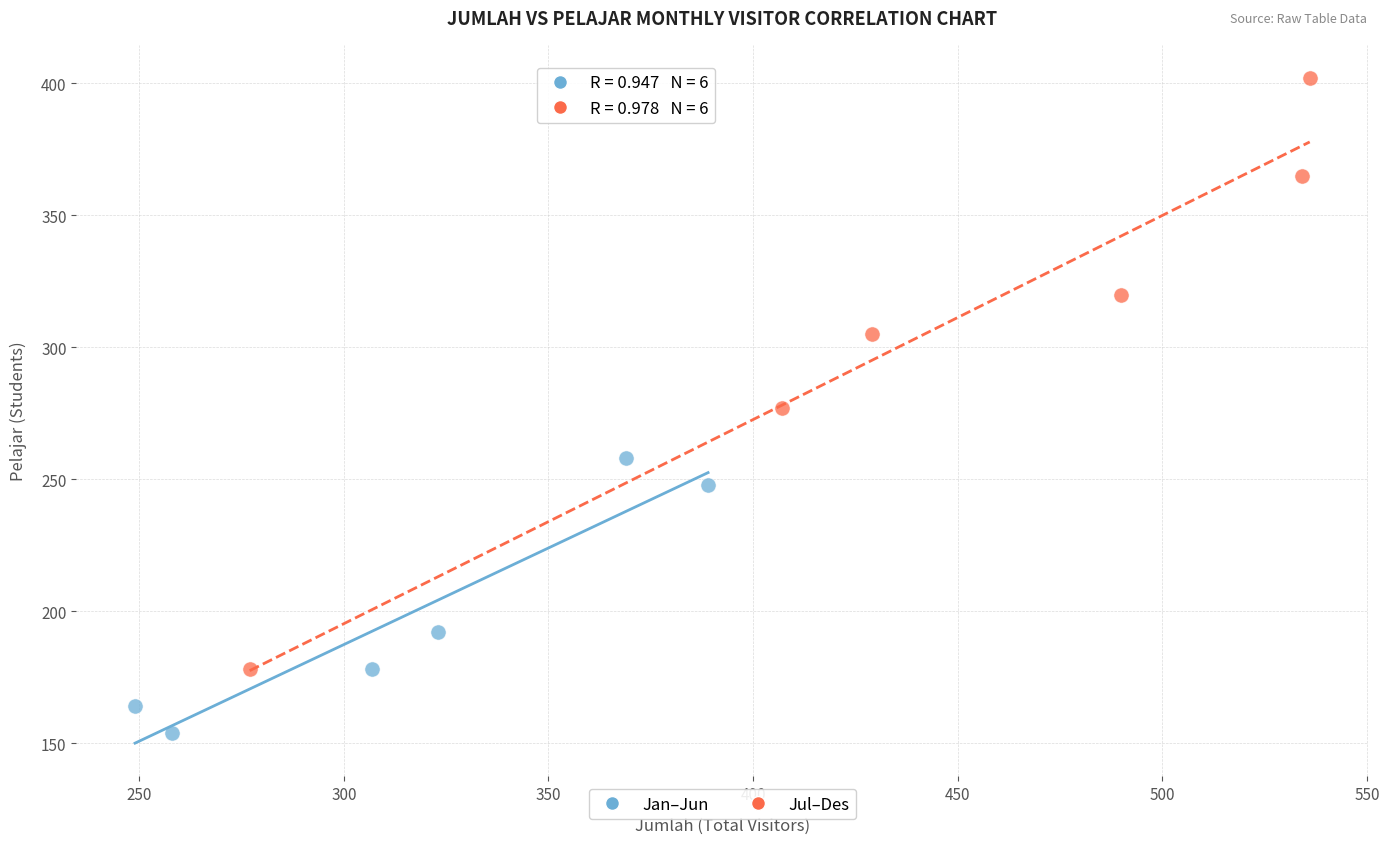

Which series reaches the maximum Y coordinate?

Jul–Des